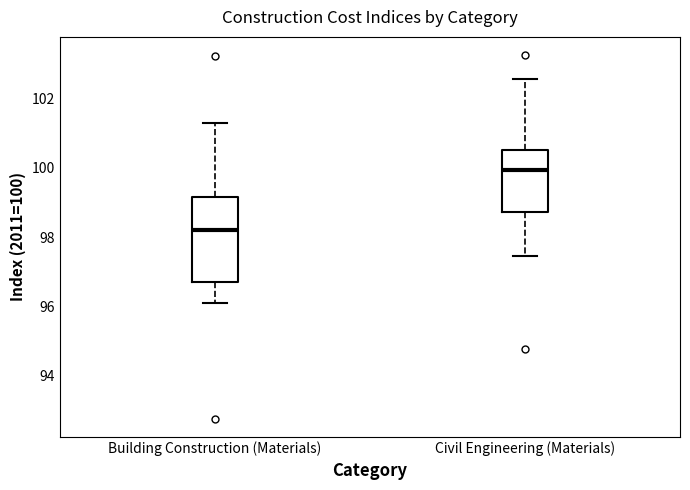

Reading left to right, read every box against the y-axis: the position of its median line, the range the box covers, and the ends of its whiskers. The values are not printed on the chart, so give them approximately, as read against the axis.

Building Construction (Materials): median 98.2, box 96.8 to 99.2, whiskers 96.0 to 101.4
Civil Engineering (Materials): median 100.0, box 98.8 to 100.6, whiskers 97.4 to 102.6